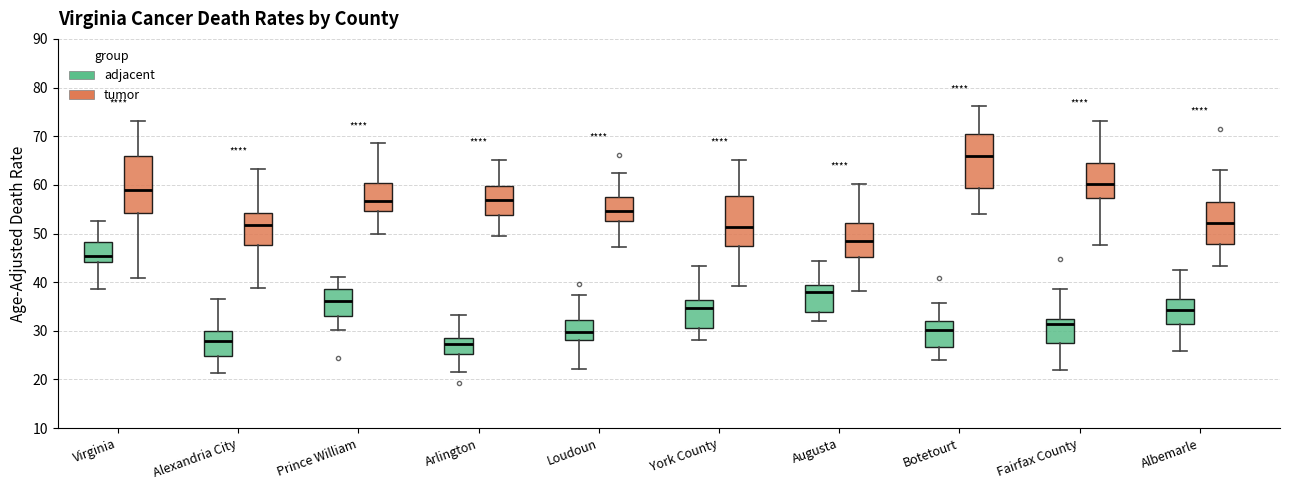

Reading left to right, read every box against the y-axis: the position of its median line, the range the box covers, and the ends of its whiskers. The values are not printed on the chart, so give them approximately, as read against the axis.

Virginia (adjacent): median 45, box 44 to 48, whiskers 39 to 53
Virginia (tumor): median 59, box 54 to 66, whiskers 41 to 73
Alexandria City (adjacent): median 28, box 25 to 30, whiskers 21 to 37
Alexandria City (tumor): median 52, box 48 to 54, whiskers 39 to 63
Prince William (adjacent): median 36, box 33 to 39, whiskers 30 to 41
Prince William (tumor): median 57, box 55 to 60, whiskers 50 to 69
Arlington (adjacent): median 27, box 25 to 29, whiskers 21 to 33
Arlington (tumor): median 57, box 54 to 60, whiskers 50 to 65
Loudoun (adjacent): median 30, box 28 to 32, whiskers 22 to 37
Loudoun (tumor): median 55, box 53 to 57, whiskers 47 to 62
York County (adjacent): median 35, box 31 to 36, whiskers 28 to 43
York County (tumor): median 51, box 47 to 58, whiskers 39 to 65
Augusta (adjacent): median 38, box 34 to 39, whiskers 32 to 44
Augusta (tumor): median 48, box 45 to 52, whiskers 38 to 60
Botetourt (adjacent): median 30, box 27 to 32, whiskers 24 to 36
Botetourt (tumor): median 66, box 59 to 70, whiskers 54 to 76
Fairfax County (adjacent): median 31, box 28 to 32, whiskers 22 to 39
Fairfax County (tumor): median 60, box 57 to 64, whiskers 48 to 73
Albemarle (adjacent): median 34, box 31 to 37, whiskers 26 to 43
Albemarle (tumor): median 52, box 48 to 56, whiskers 43 to 63